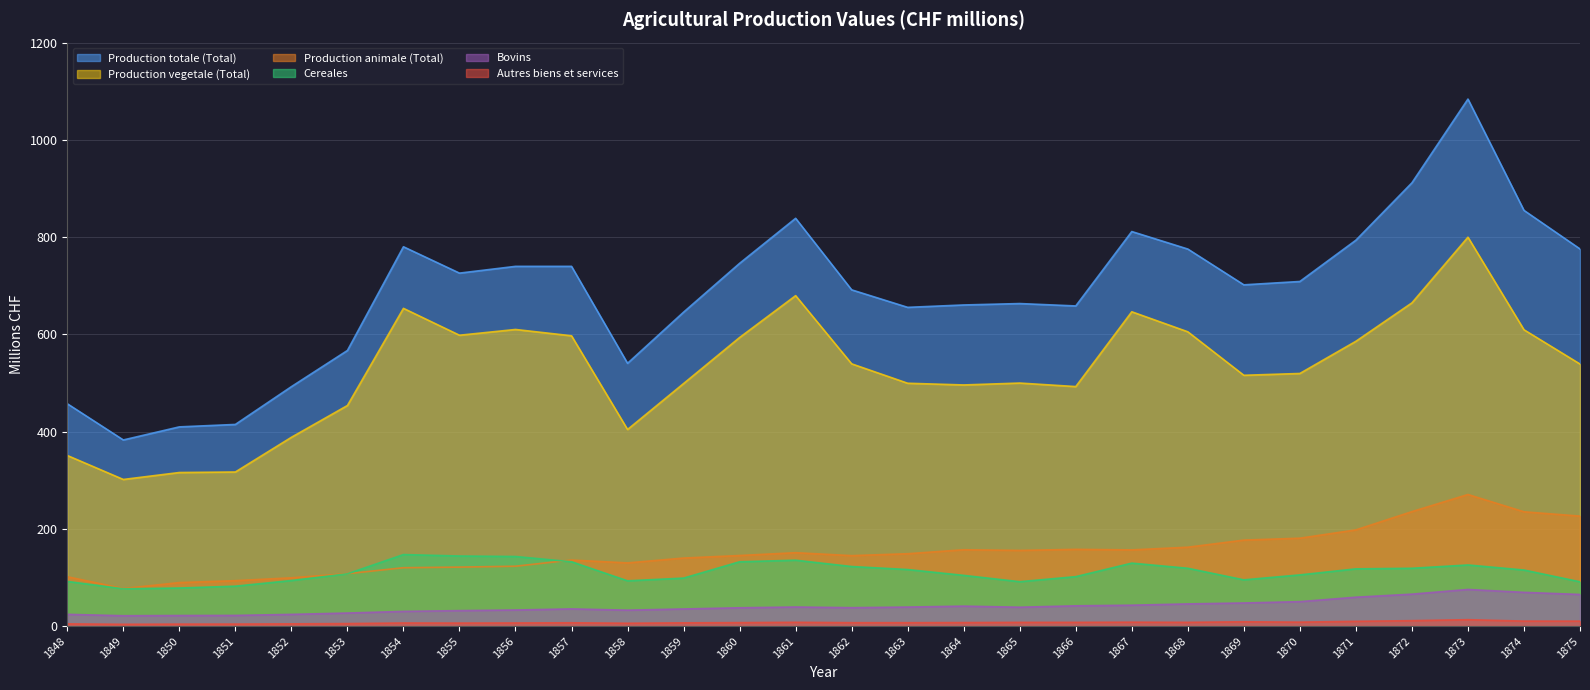

How many data points in Production totale (Total) are less than 708?

14